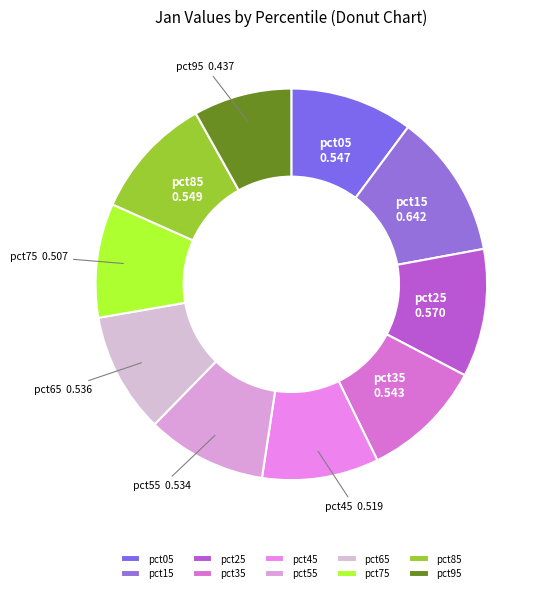

Is there a majority slice in this chart?

No